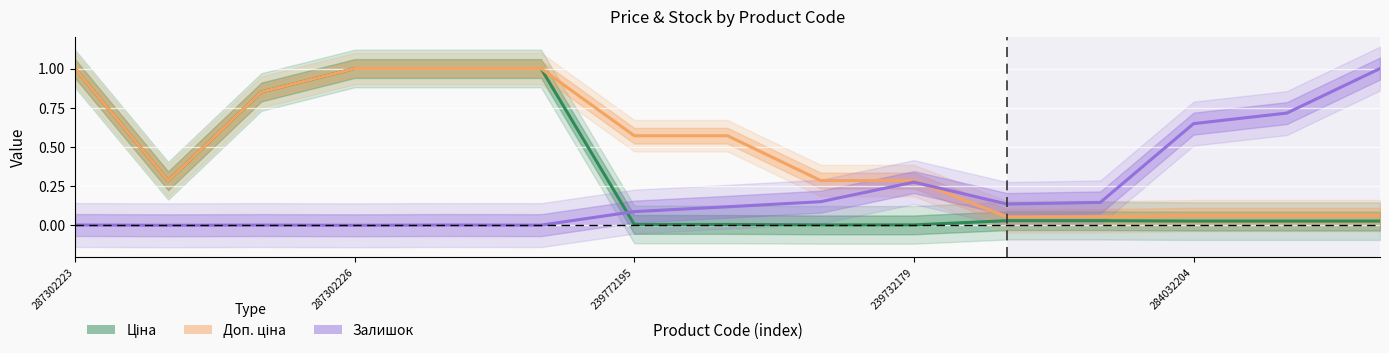

How many interior local valleys does the Залишок series have?

4